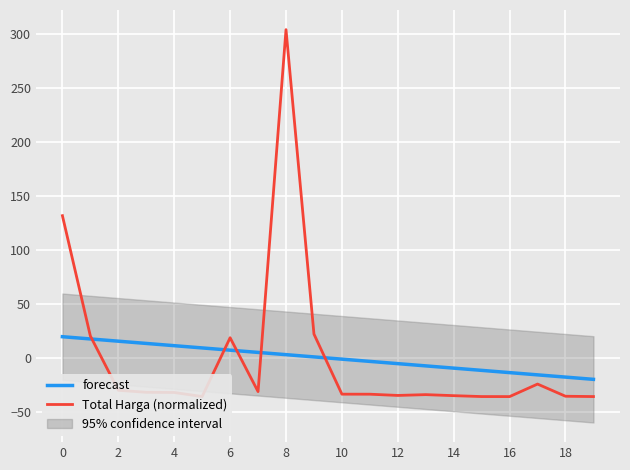

Is it true that forecast equals -17.7 at 18?

True